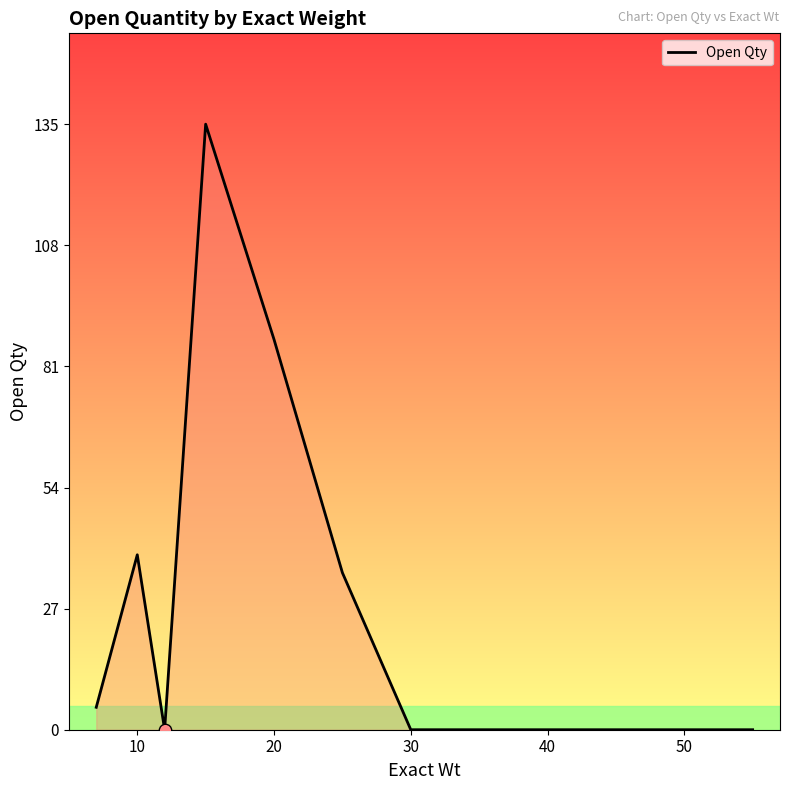

What is the greatest value displayed?

135